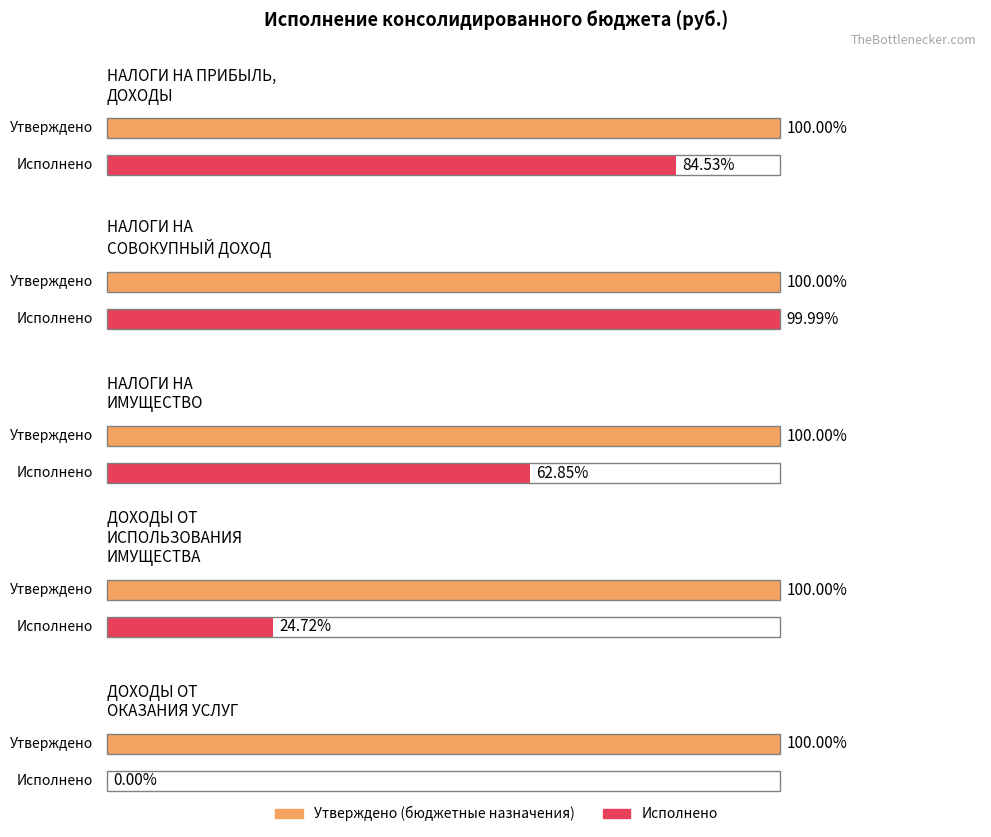

How many values in the Исполнено series exceed 169949?

2